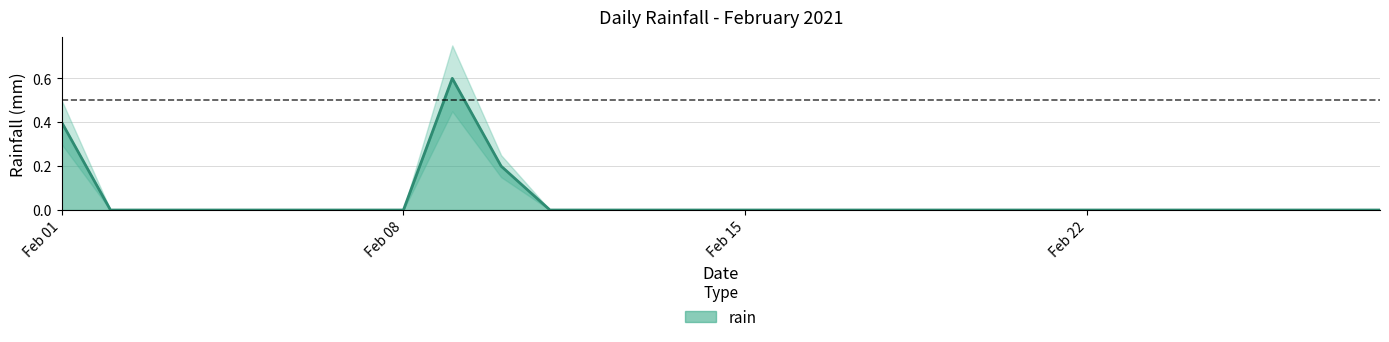

What is the highest value of the rain series?

0.6